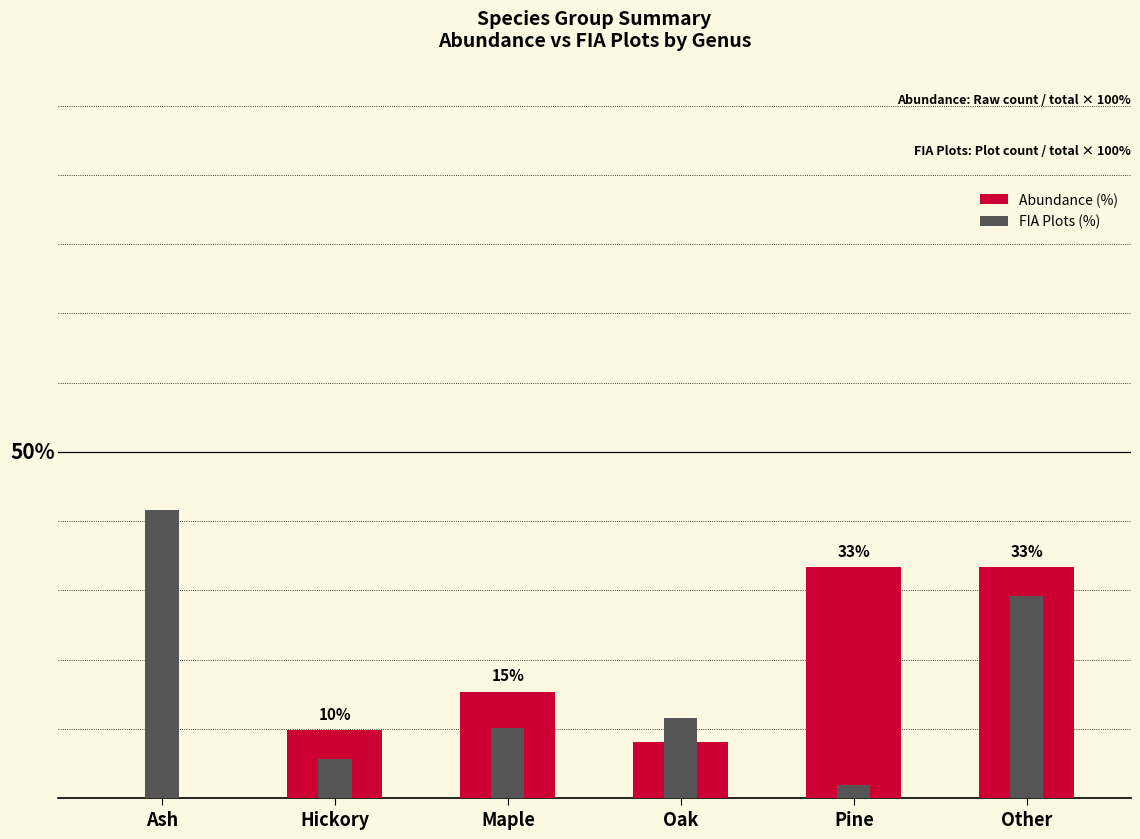

What is the label of the 6th bar from the right?

Ash